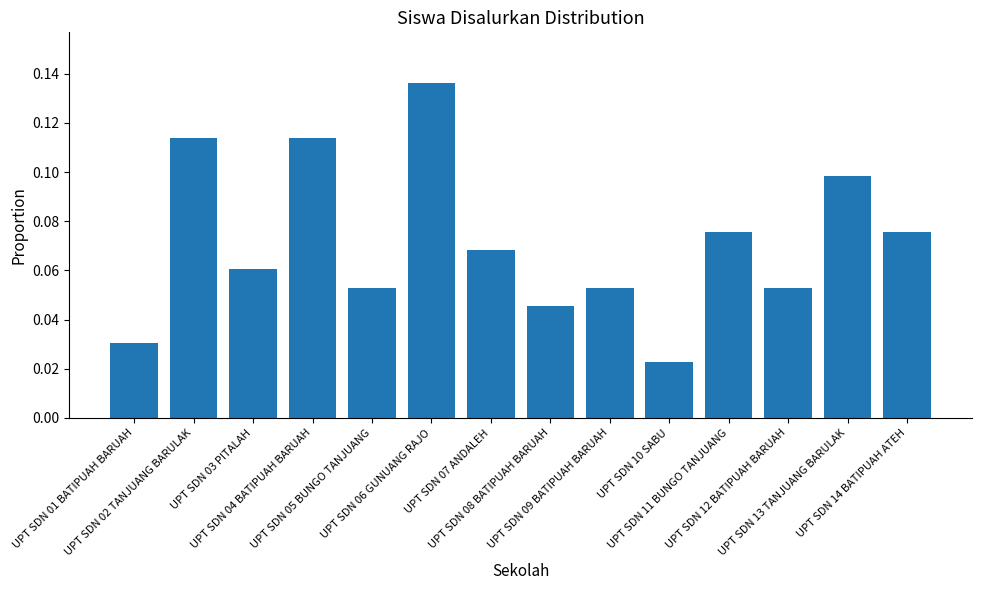

What is the change in value from UPT SDN 02 TANJUANG BARULAK to UPT SDN 08 BATIPUAH BARUAH?

-0.1